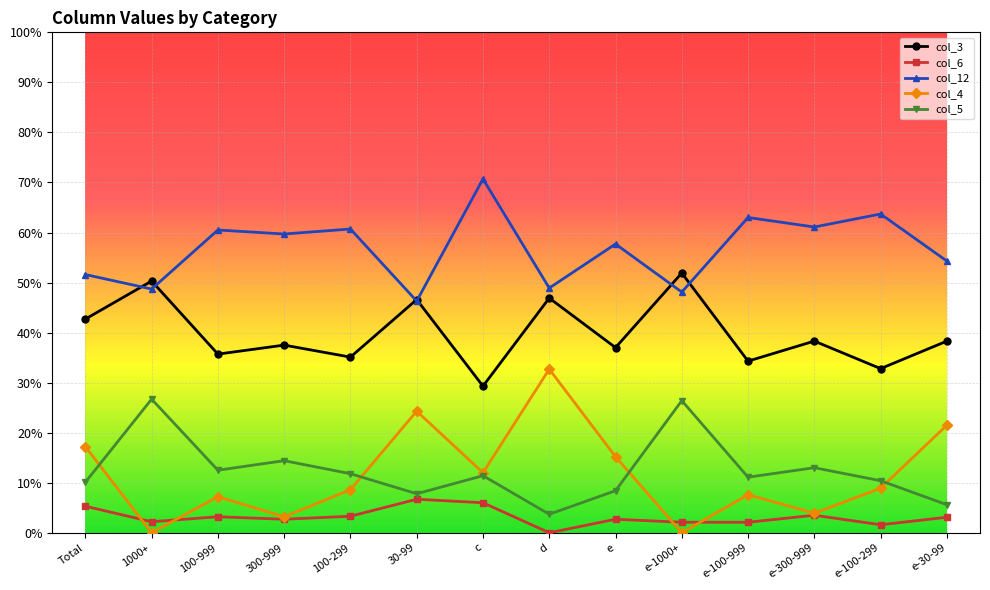

What is the greatest value displayed?

70.7